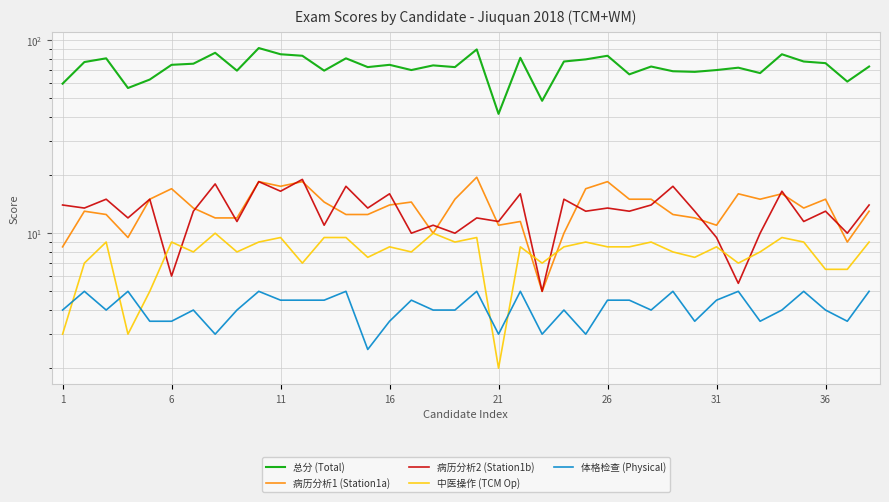

True or false: 中医操作 (TCM Op) and 总分 (Total) intersect in this chart.

False